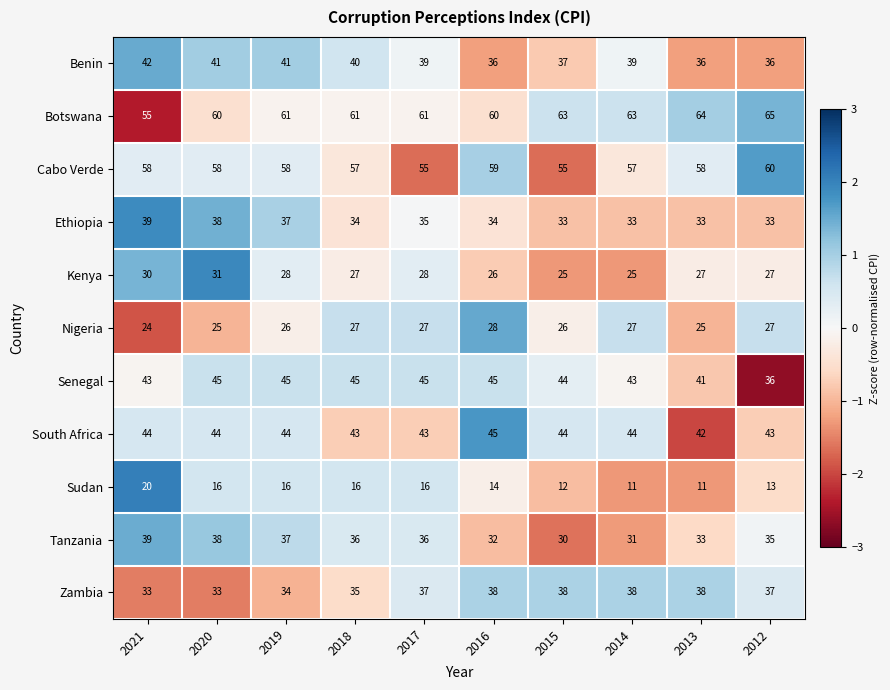

Which series has the largest total across all categories?

Botswana